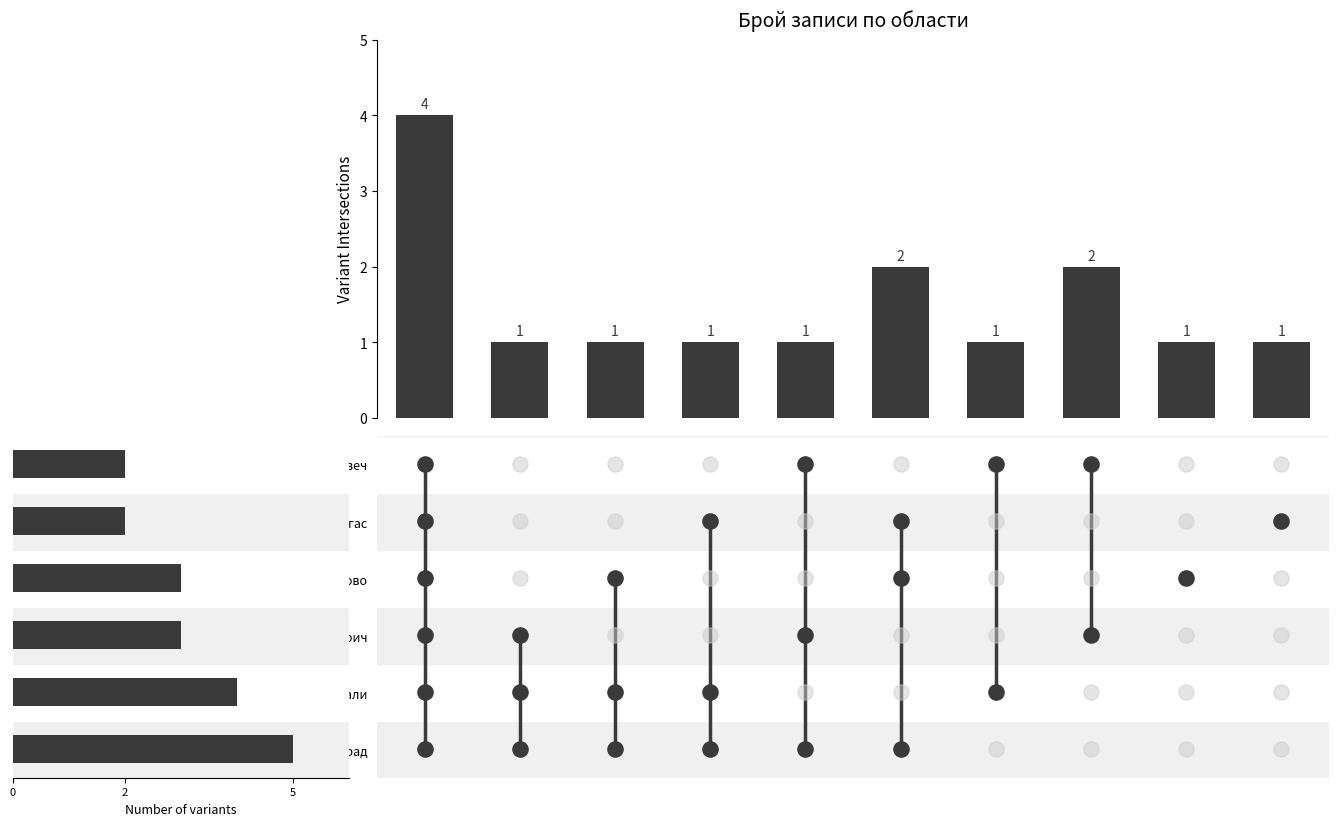

Approximately how many times larger is the value at обл. Бургас compared to обл. Велико Търново?

0.7